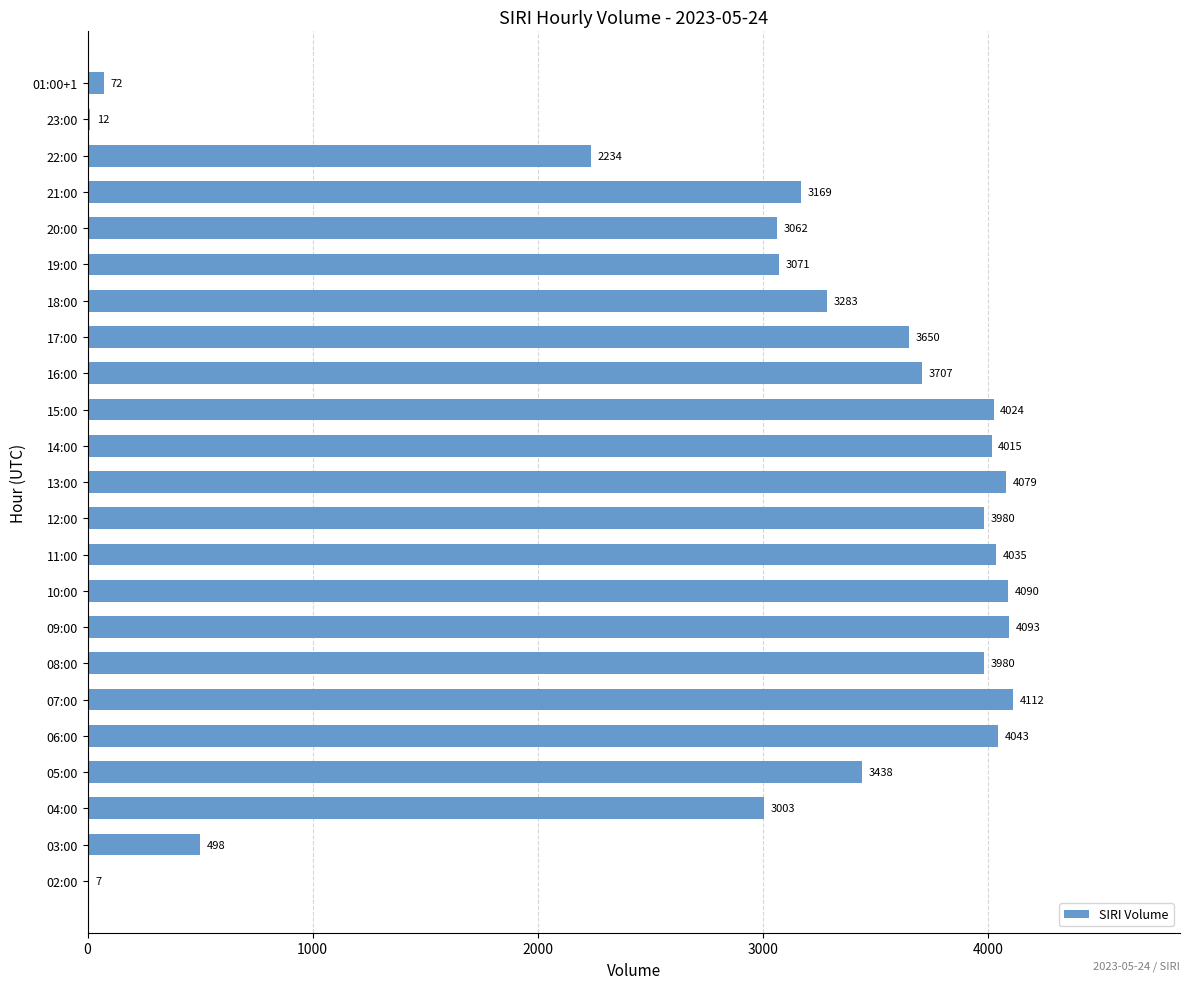

What is the sum of all values?

69657